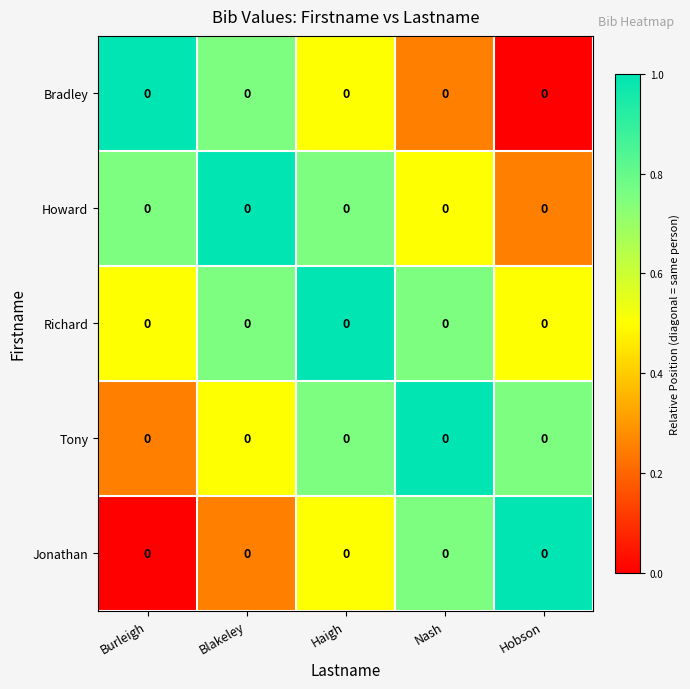

At which category does the chart reach its peak across all series?

Burleigh